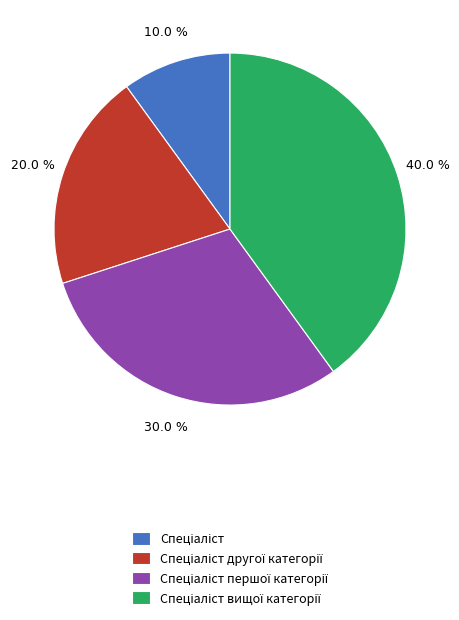

Count the number of slices in the pie.

4